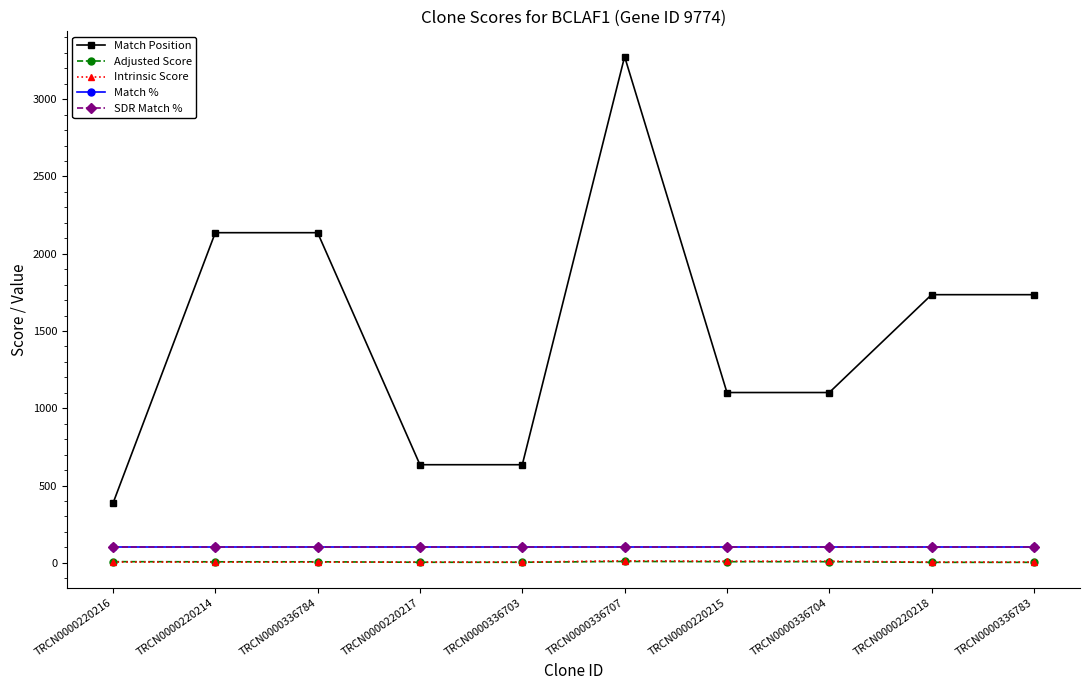

What is the lowest value of the Match % series?

100.0